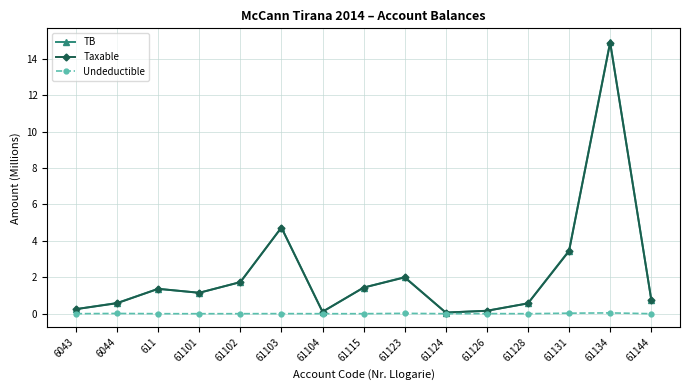

What is the sum of the Taxable values at 61134 and 61124?

14.9